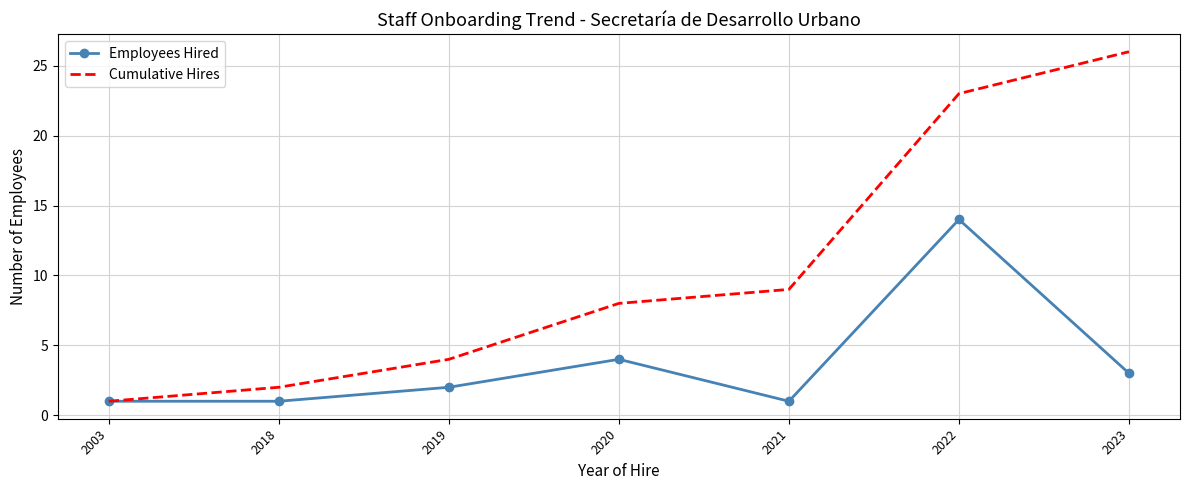

The Employees Hired series shows 14 at 2022. True or false?

True